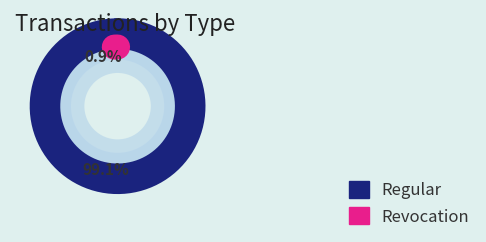

How many slices are in this pie chart?

2